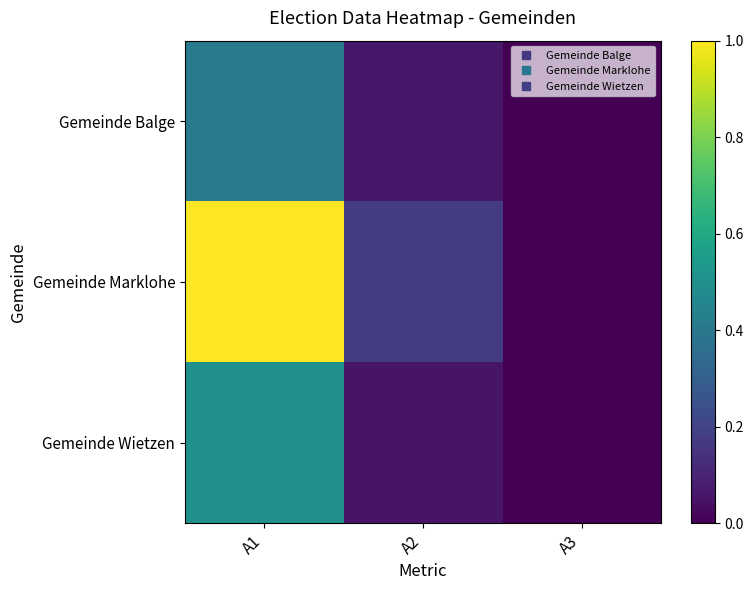

At how many categories does at least one series exceed 0?

2